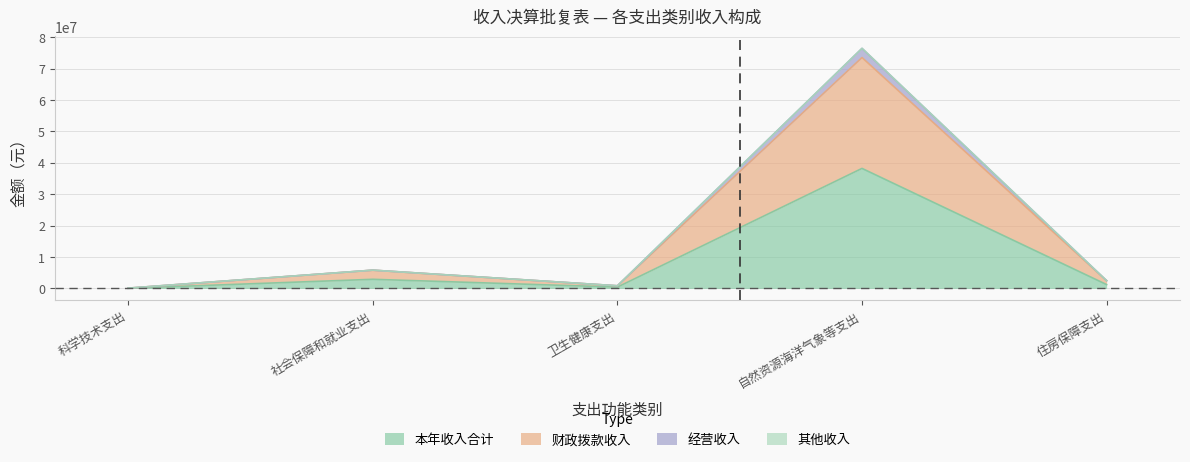

What is the value of the 经营收入 point at the 2nd from the left?

5826565.7